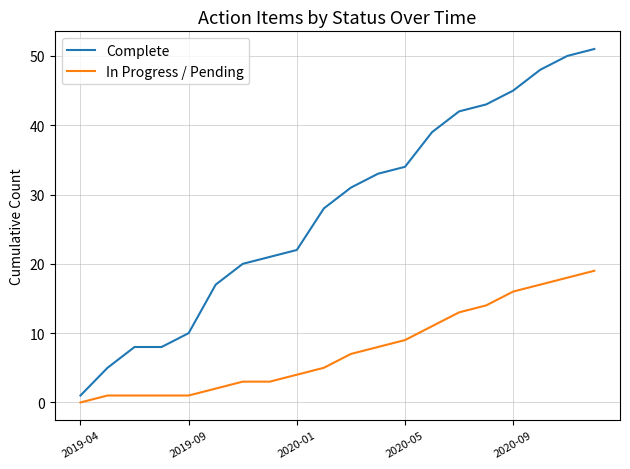

How many categories are shown in the chart?

20